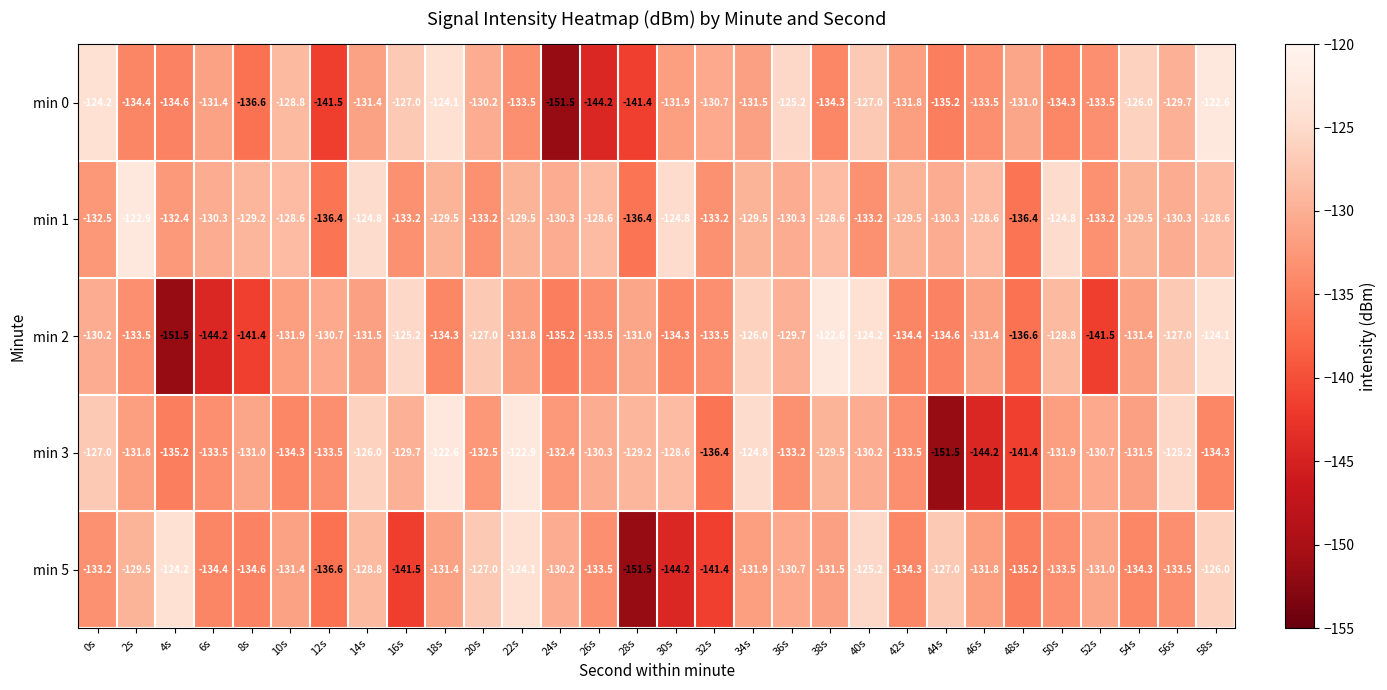

At which category is the sum across all series the highest?

58s